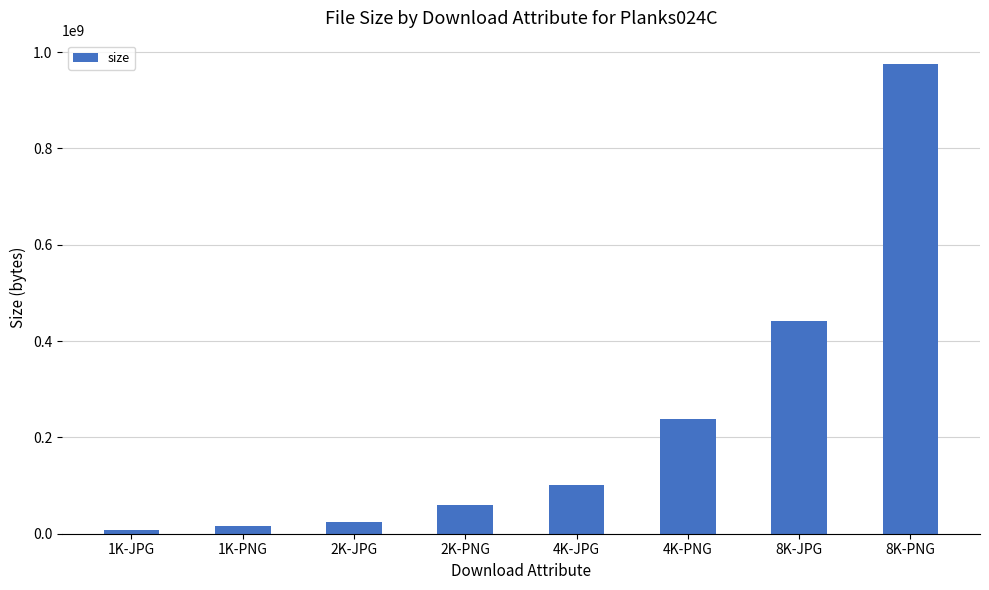

What value does the data have at 4K-PNG, to the nearest 50?

238482400